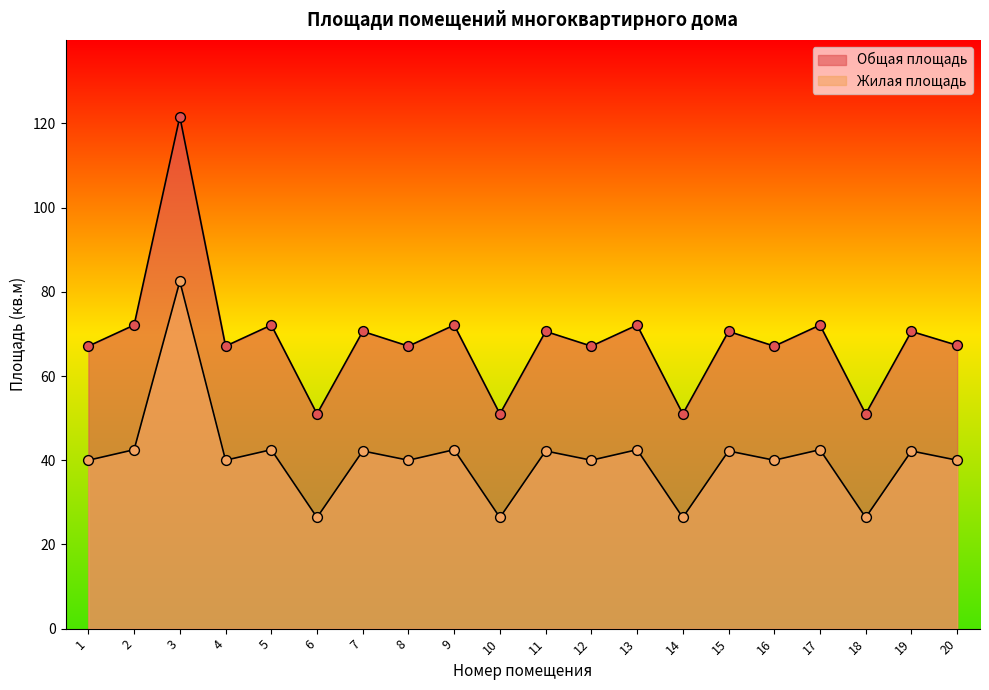

At how many categories does at least one series exceed 58?

16